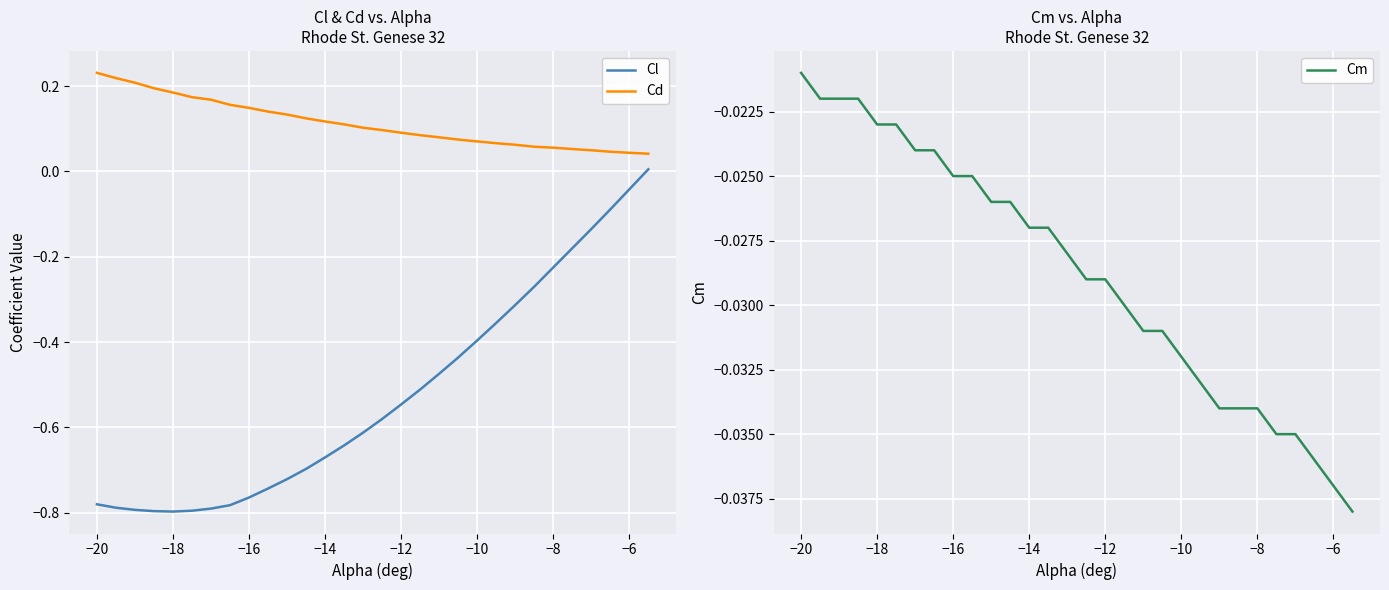

True or false: Cd and Cl cross at least once.

False